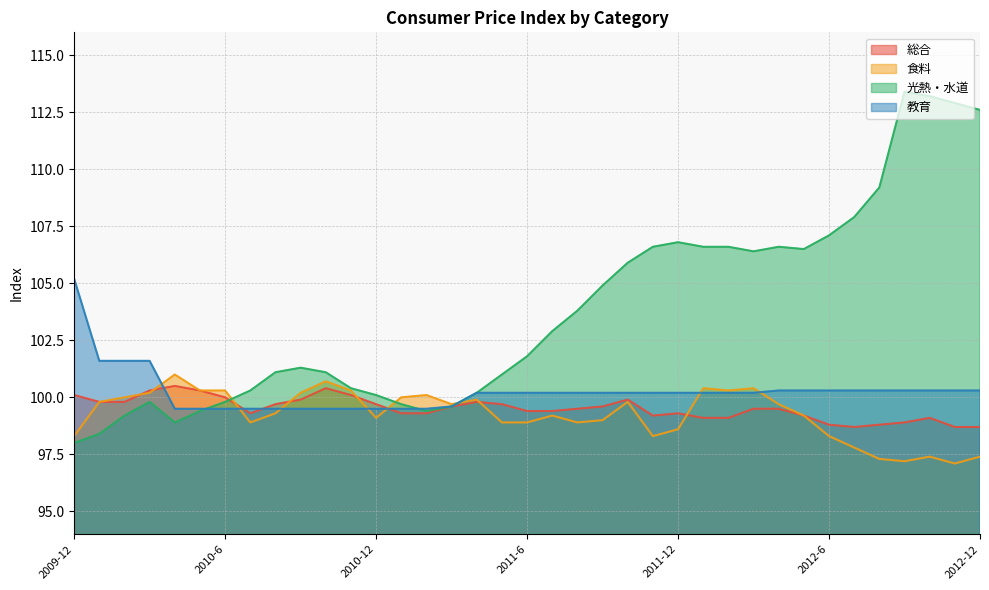

What is the average value of the 食料 series?

99.2